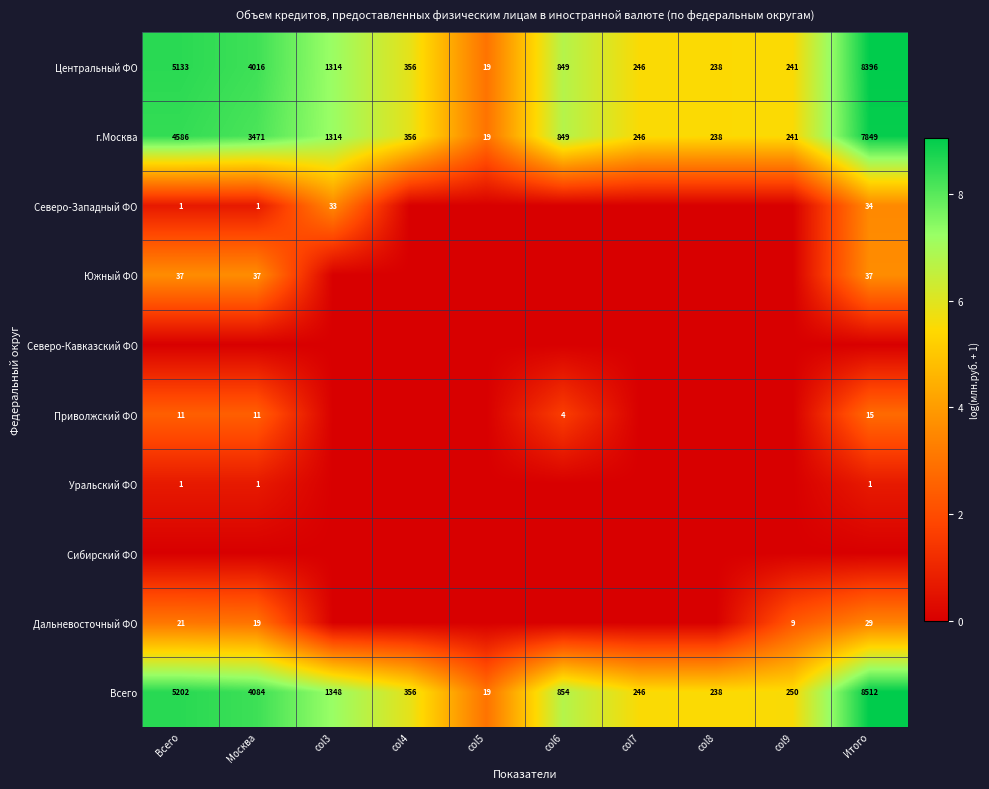

At which category does the chart reach its minimum across all series?

col4